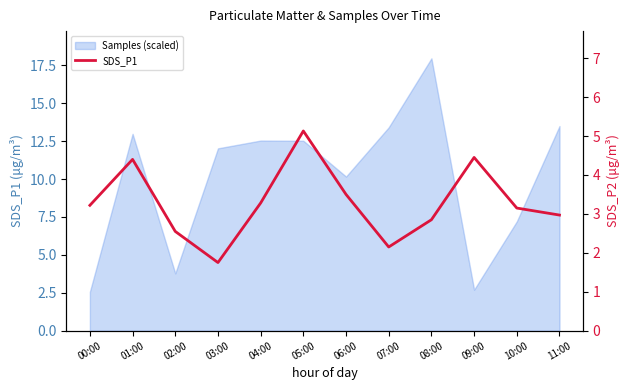

Read the value at 10:00.

3.1